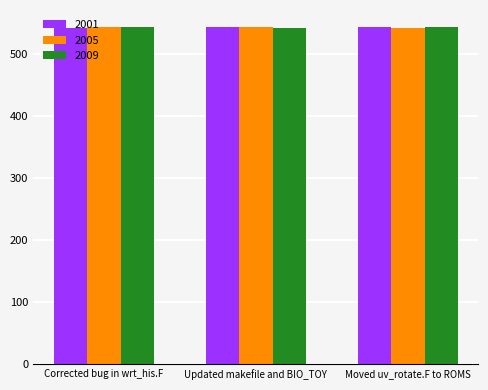

What is the sum of the 2001 values at Moved uv_rotate.F to ROMS and Updated makefile and BIO_TOY?

1087